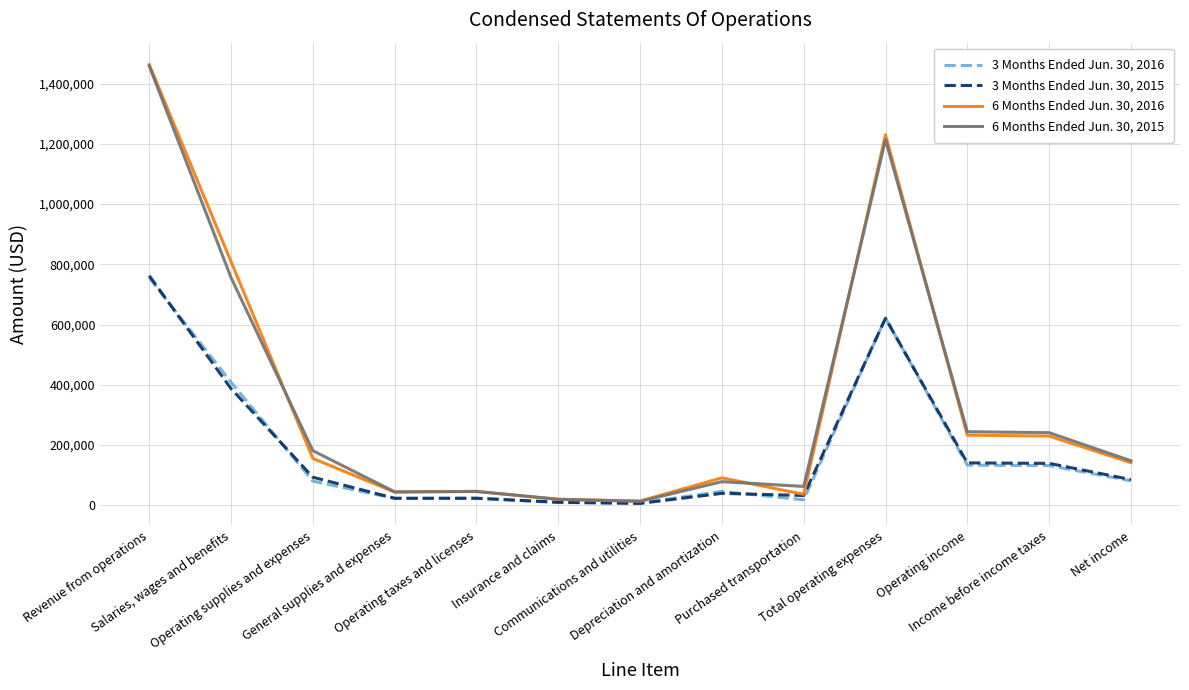

Which series has the widest spread of values?

6 Months Ended Jun. 30, 2016